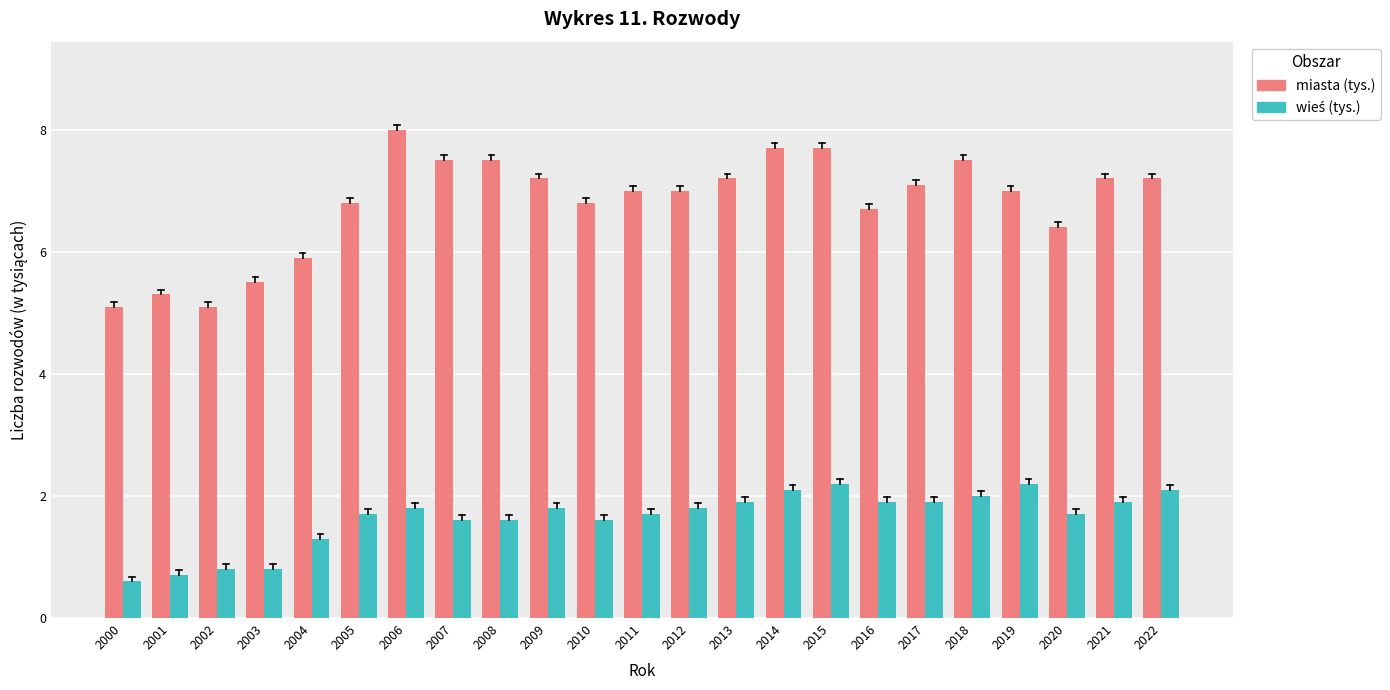

What is the spread (max minus min) of values at 2012?

5.2